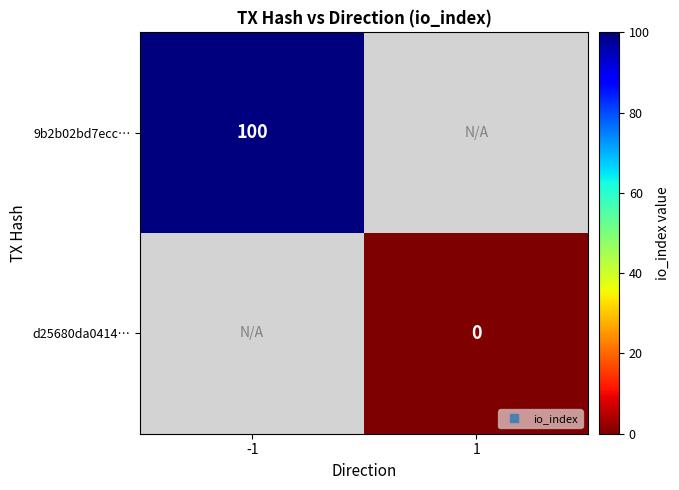

True or false: 9b2b02bd7ecc… has a value of 100.0 at -1.

True